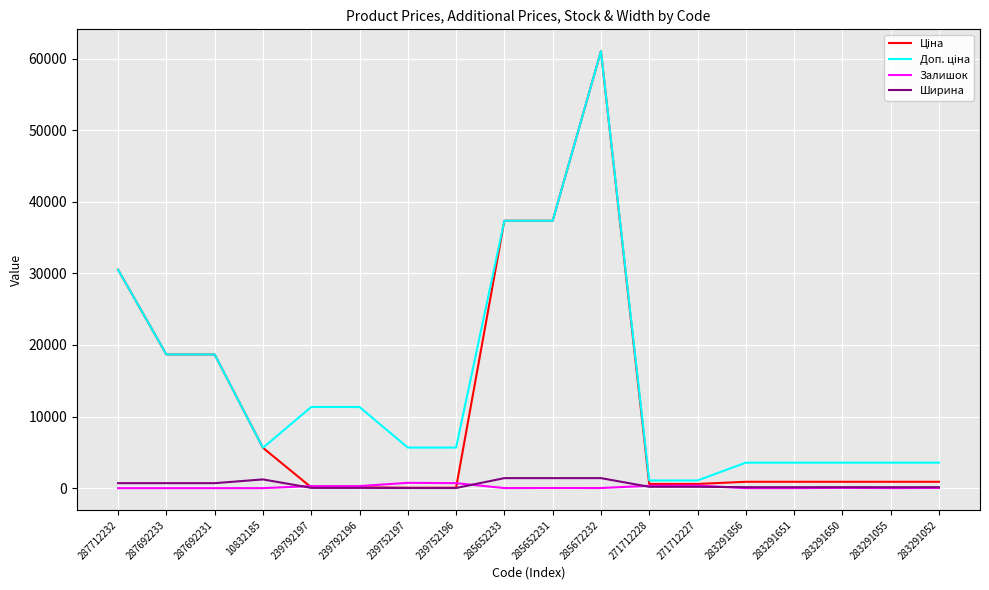

True or false: Ширина has a value of 1400.0 at 285672232.

True